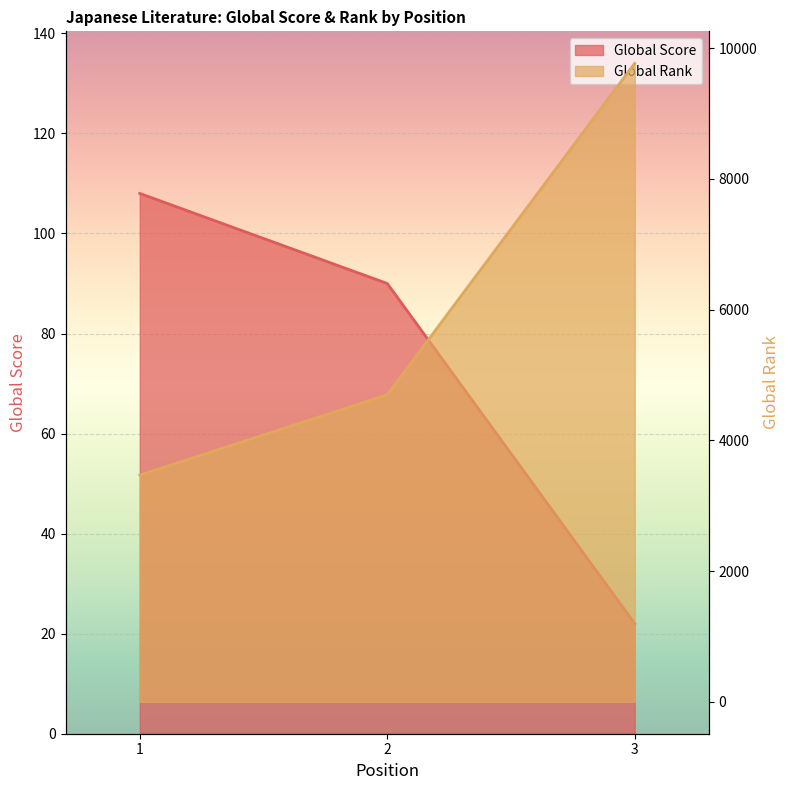

At which label does Global Score first exceed 90?

1